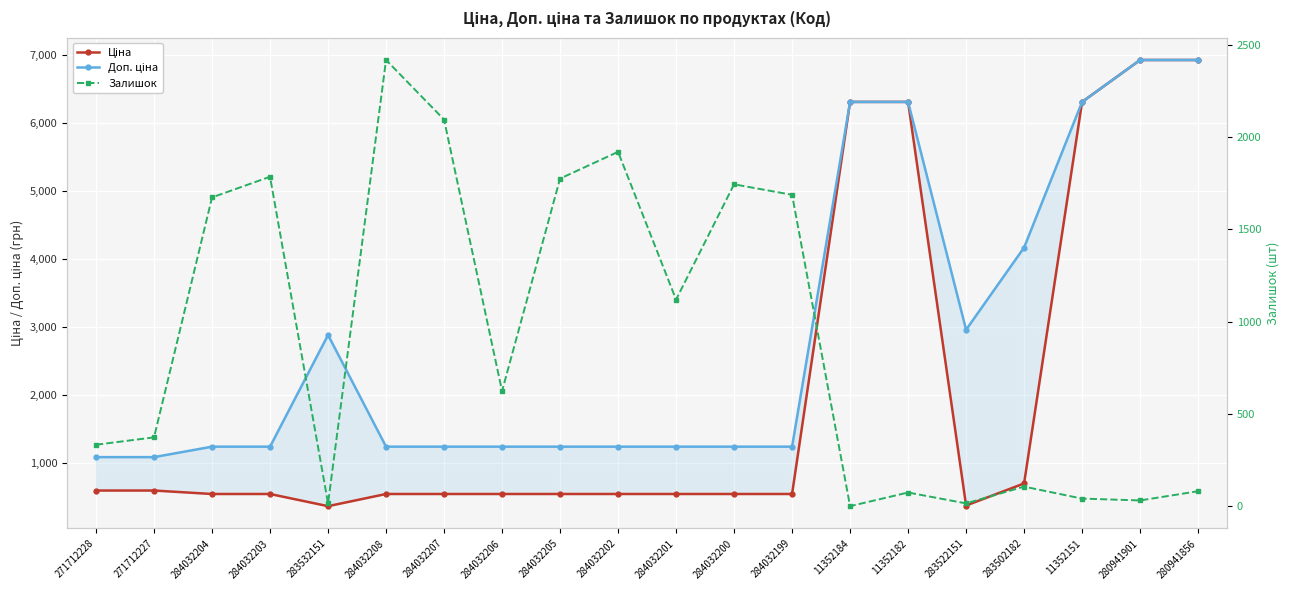

What is the difference between the maximum and minimum values in the Залишок series?

2419.0